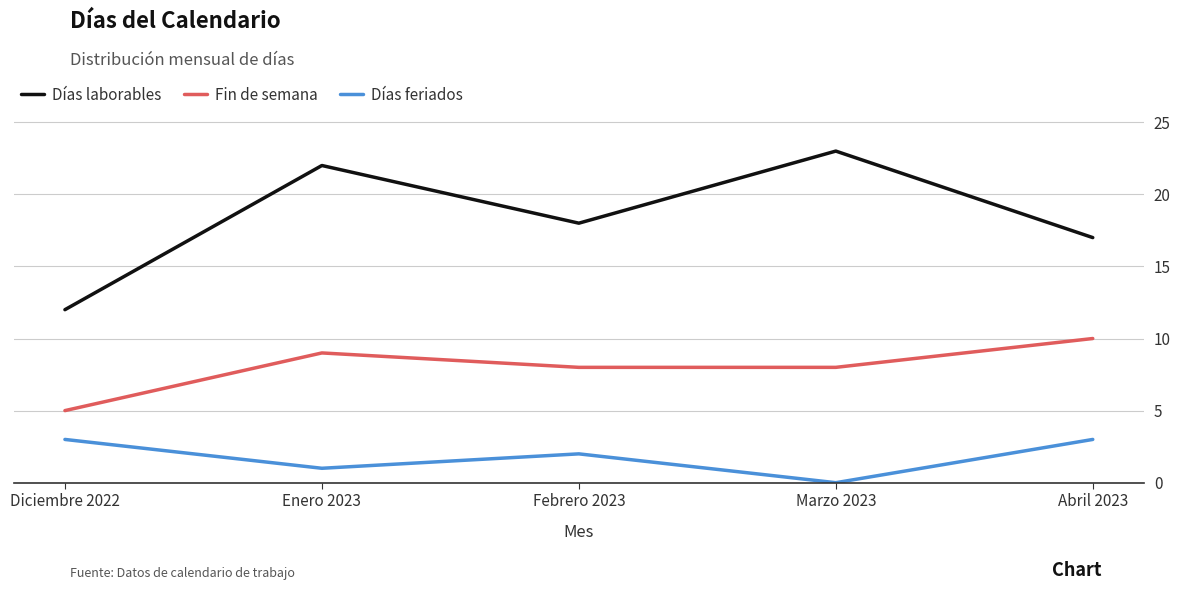

True or false: Fin de semana has more than 2 points higher than both neighbors.

False